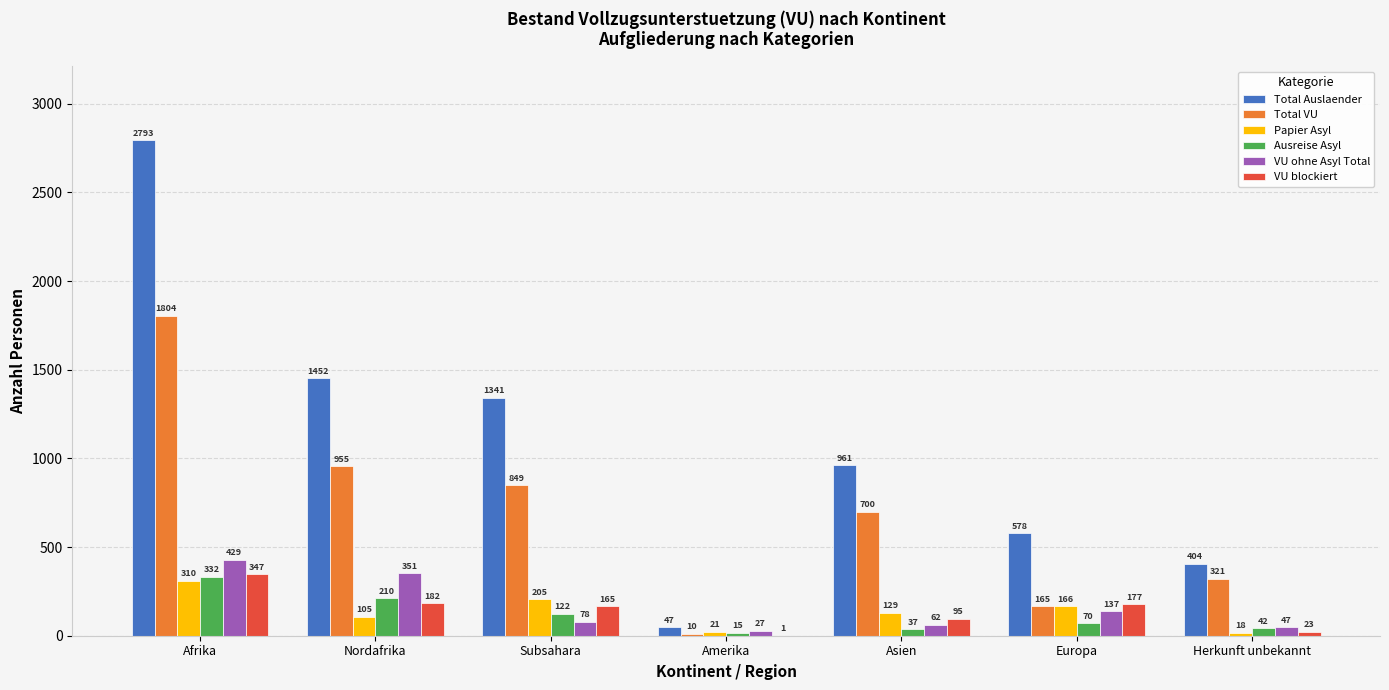

Does the chart contain stacked bars?

No